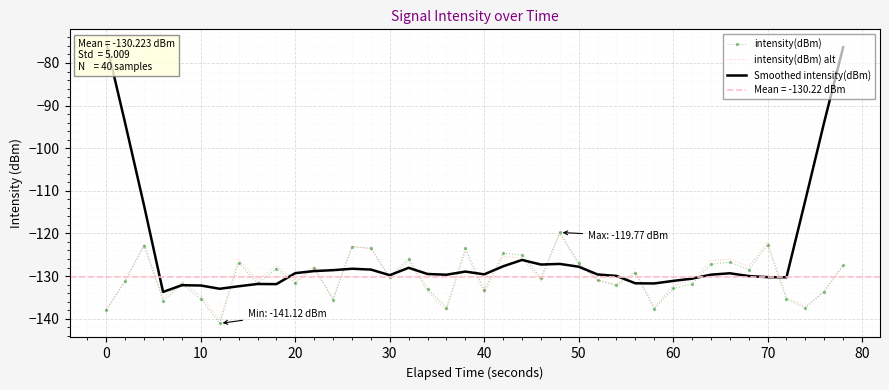

The value of intensity(dBm) alt at 10 is -134.6. True or false?

True